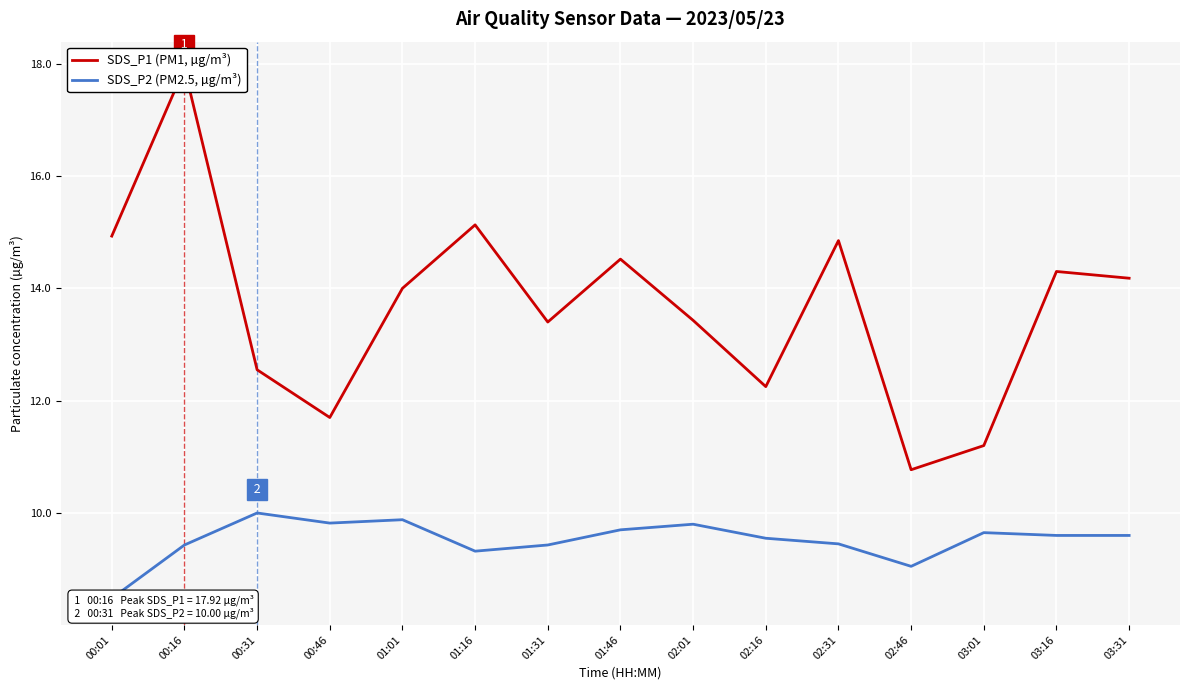

True or false: SDS_P1 (PM1, µg/m³) and SDS_P2 (PM2.5, µg/m³) cross at least once.

False